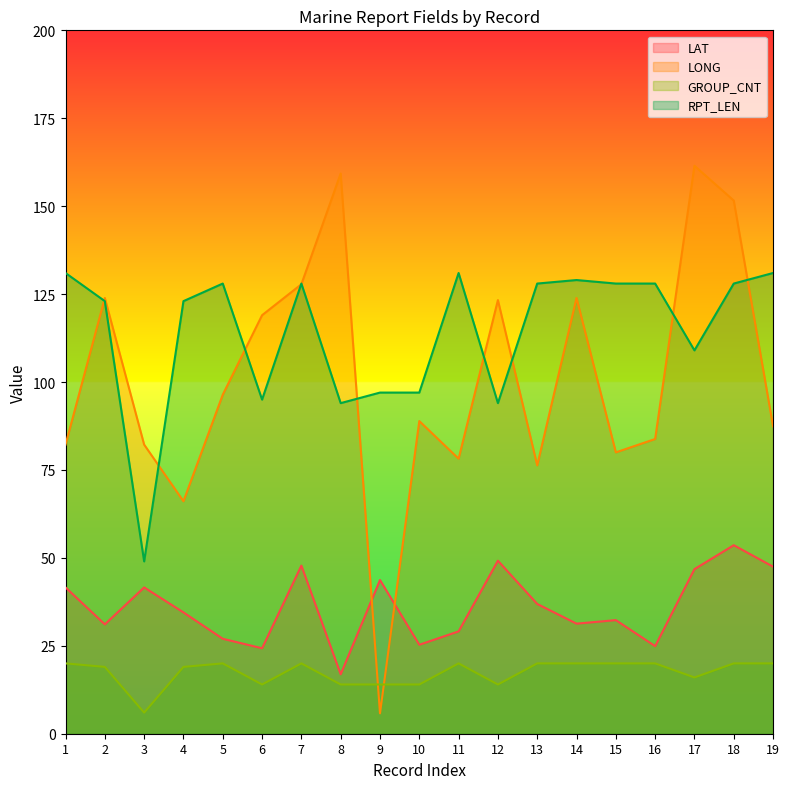

What is the average value of the LONG series?

100.9